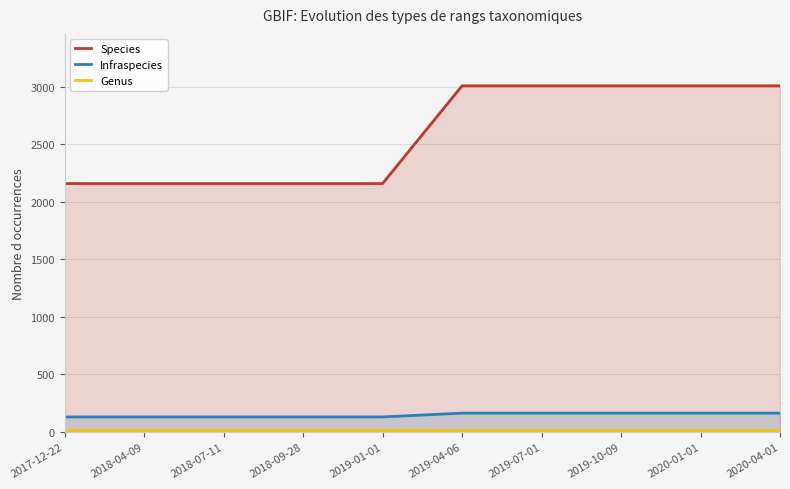

What are all the series names shown in the legend?

Species, Infraspecies, Genus